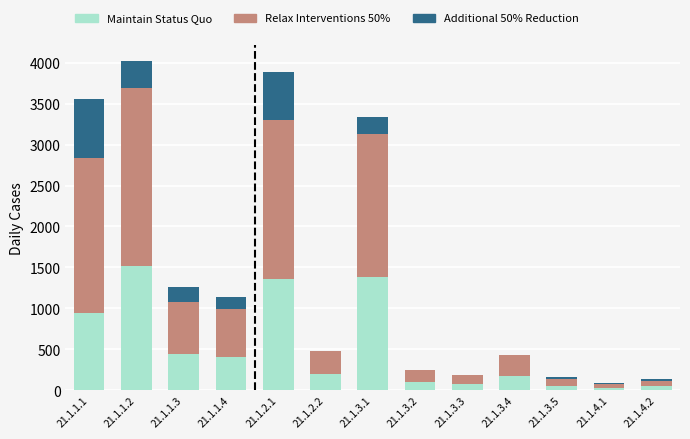

How many values in the Maintain Status Quo series exceed 200?

7